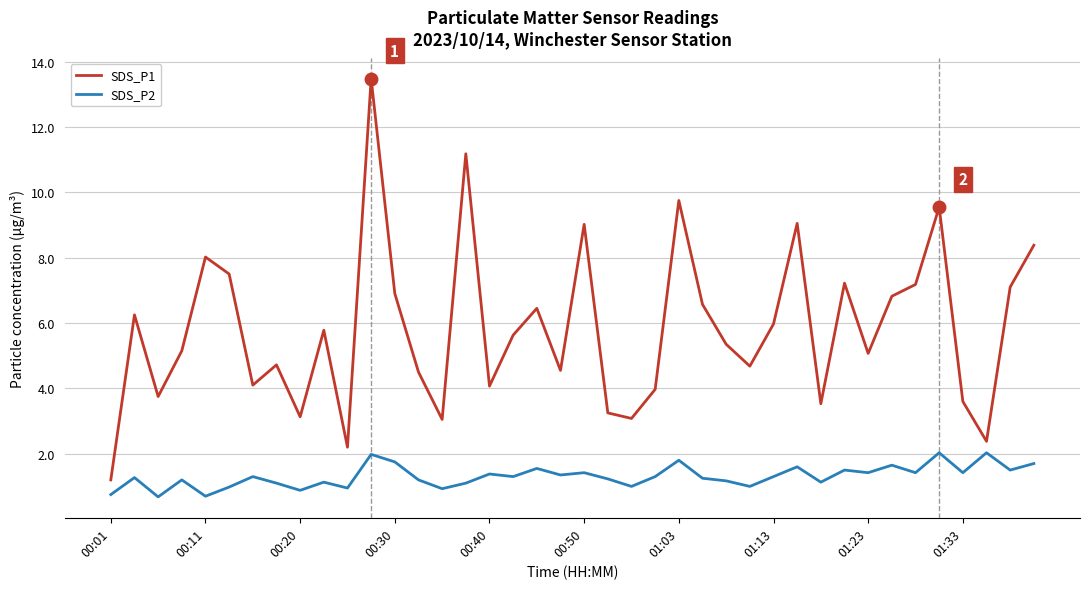

Which series has the widest spread of values?

SDS_P1